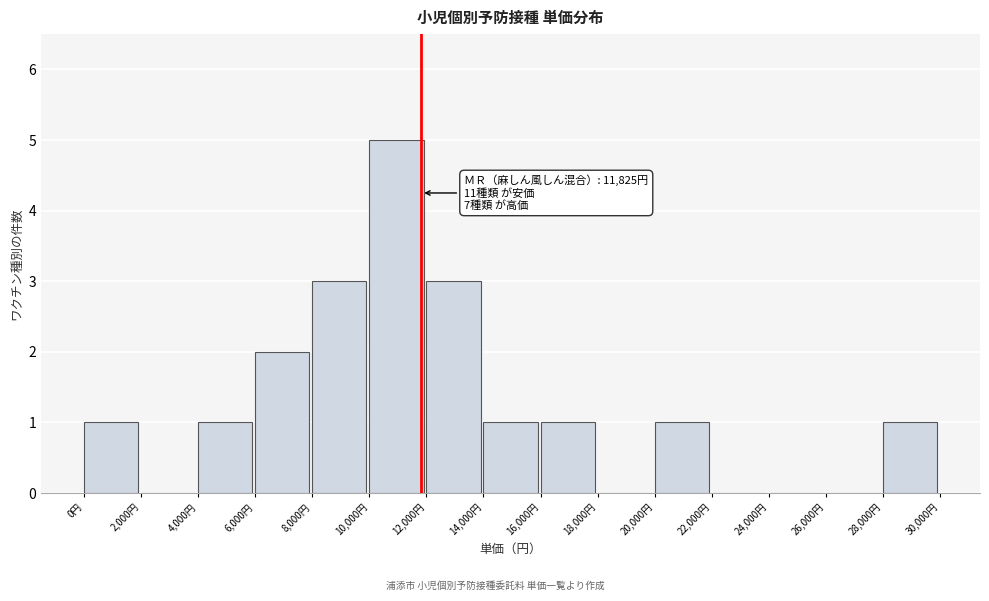

Over which range of the x-axis is the bar tallest?

10000 to 12000